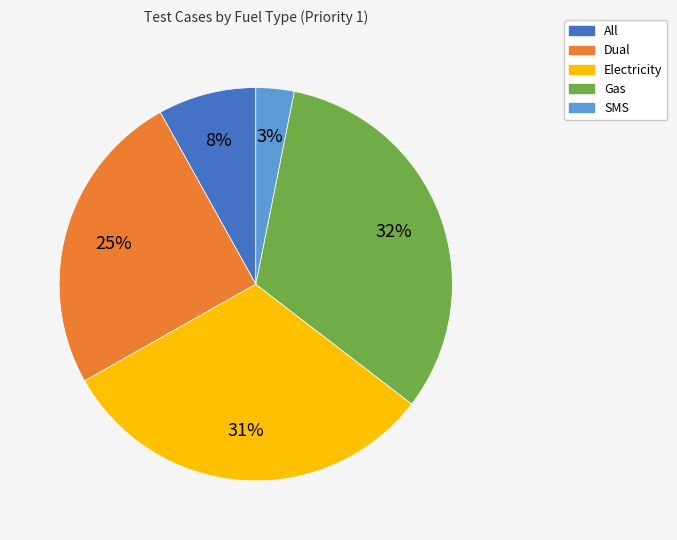

Which has a higher value, Electricity or SMS?

Electricity